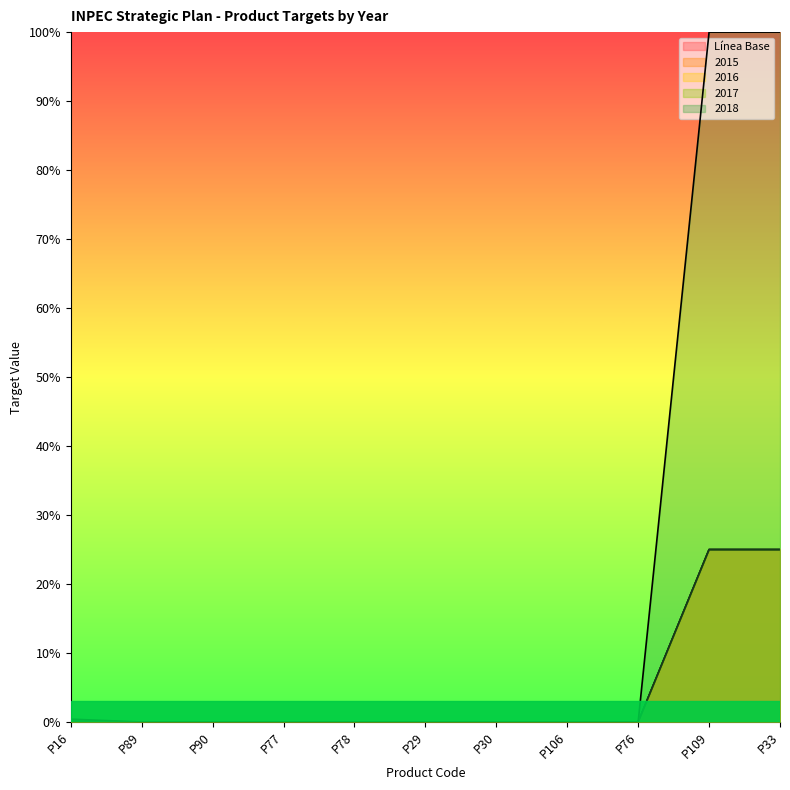

The 2015 series shows 0.0 at P89. True or false?

True